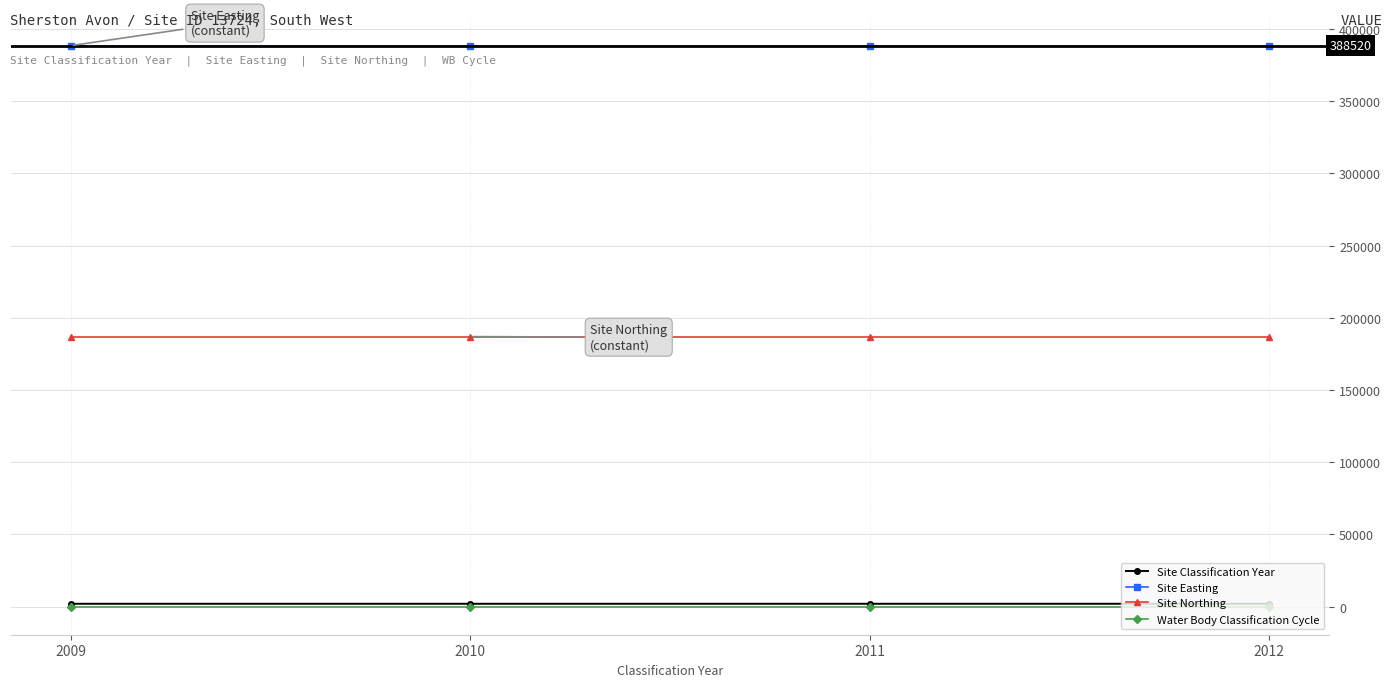

Which series has the largest total across all categories?

Site Easting